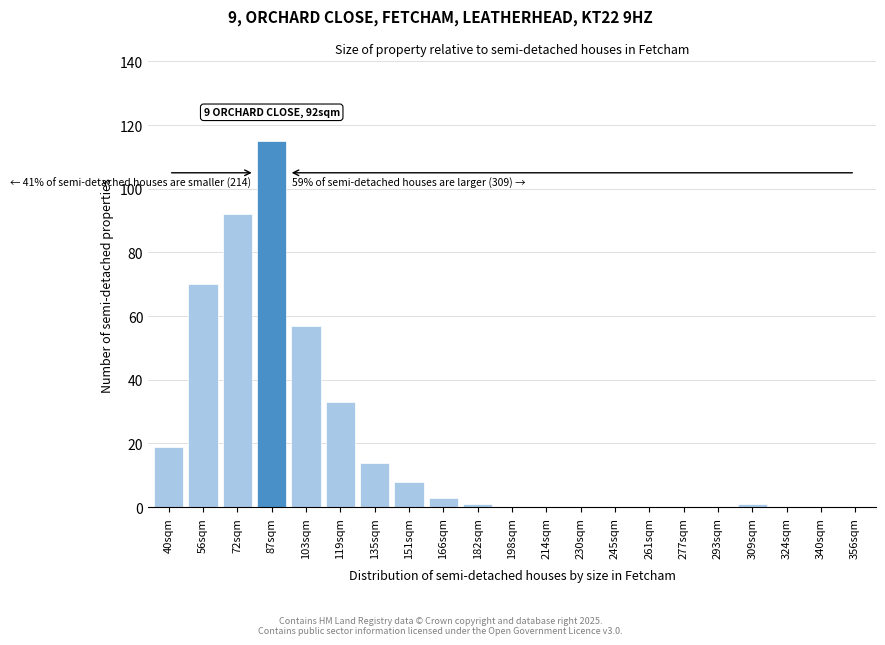

Reading left to right, list all the values displayed in this chart.

40sqm=19	56sqm=70	72sqm=92	87sqm=115	103sqm=57	119sqm=33	135sqm=14	151sqm=8	166sqm=3	182sqm=1	198sqm=0	214sqm=0	230sqm=0	245sqm=0	261sqm=0	277sqm=0	293sqm=0	309sqm=1	324sqm=0	340sqm=0	356sqm=0